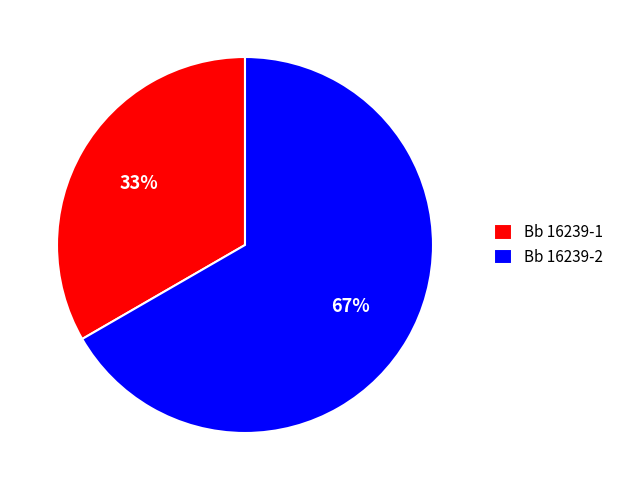

What is the largest slice in the pie chart?

Bb 16239-2